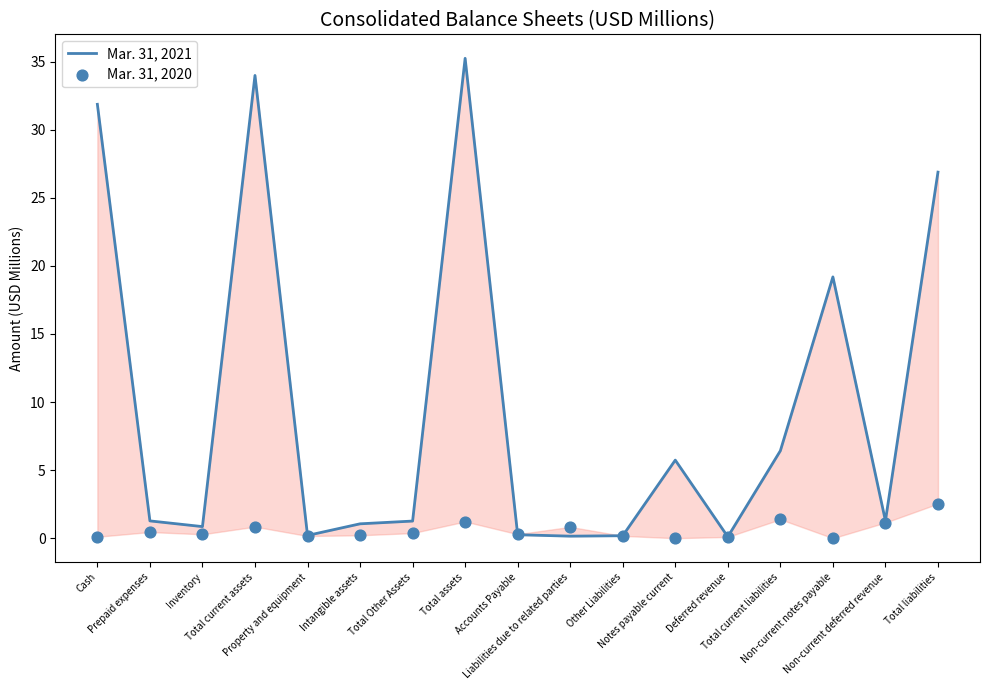

Which series reaches the minimum Y coordinate?

Mar. 31, 2020